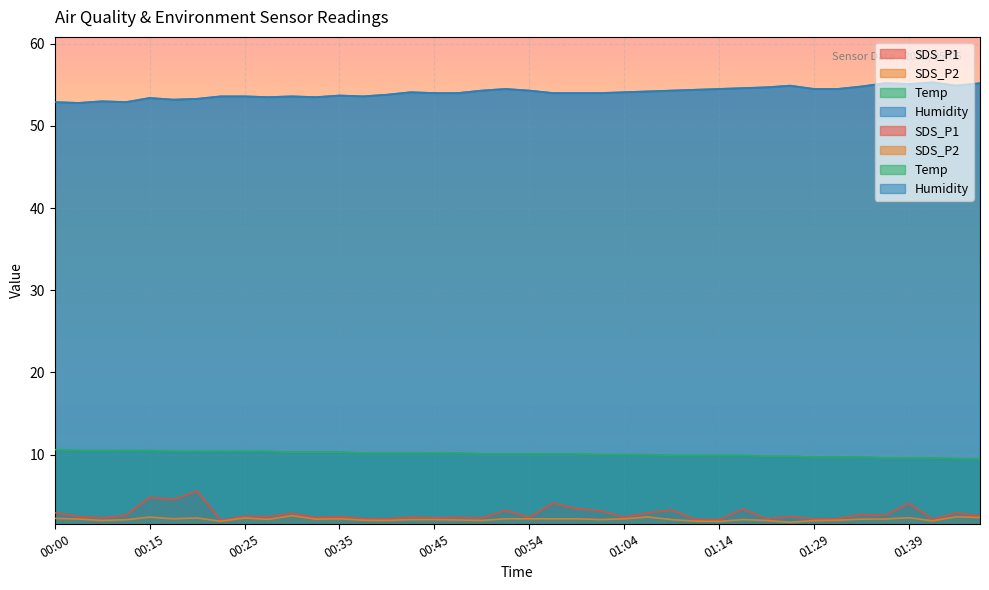

What is the approximate value of Temp at 01:09?

9.9